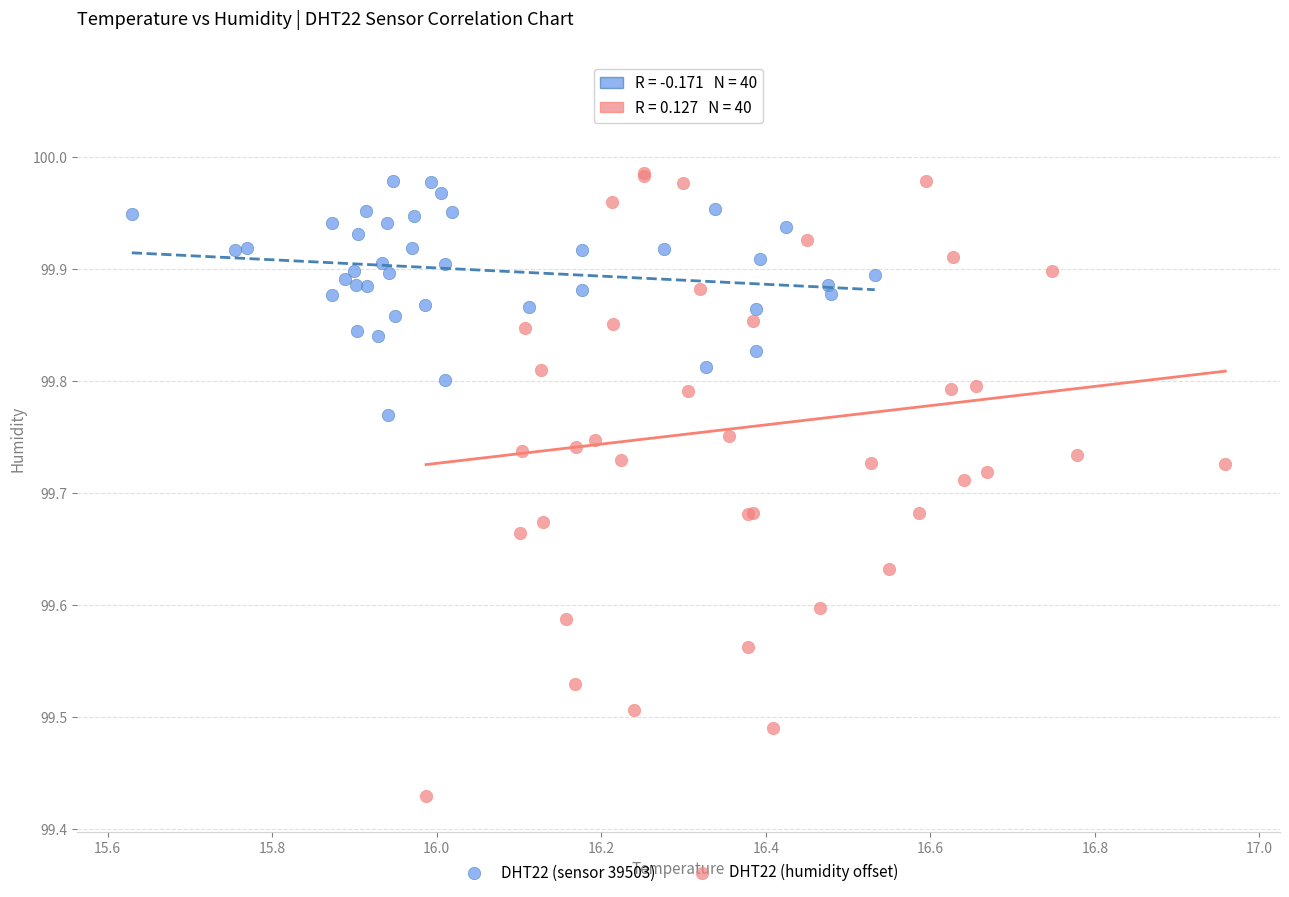

Which series contains the lowest Y value?

DHT22 (humidity offset)